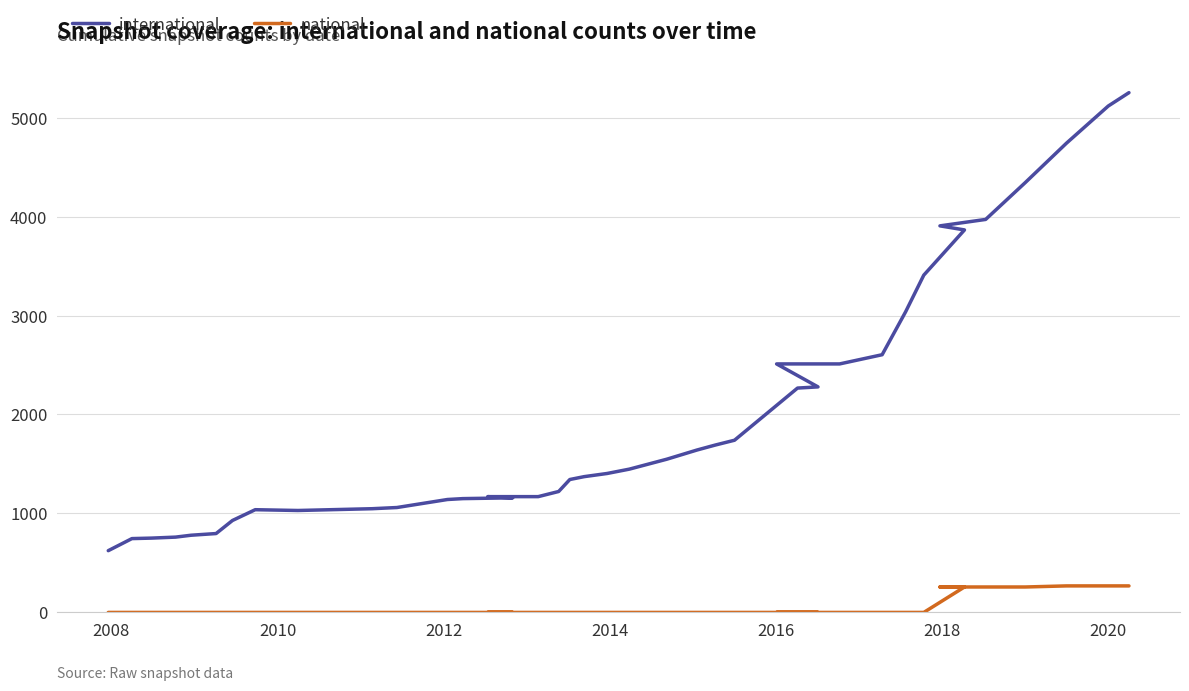

List the series in order of their overall mean, highest first.

international, national